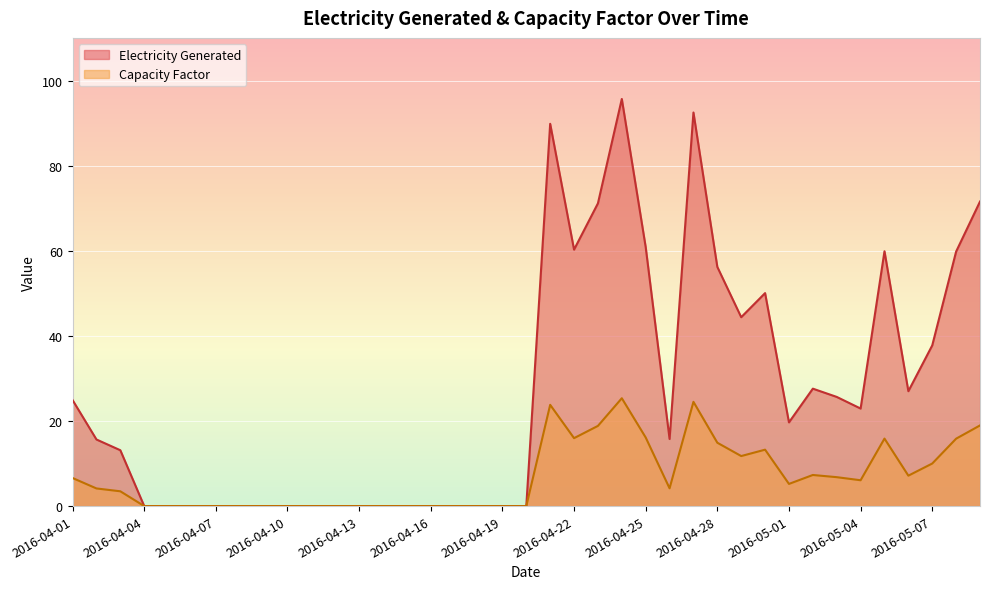

The value of Capacity Factor at 2016-04-03 is 3.2. True or false?

False